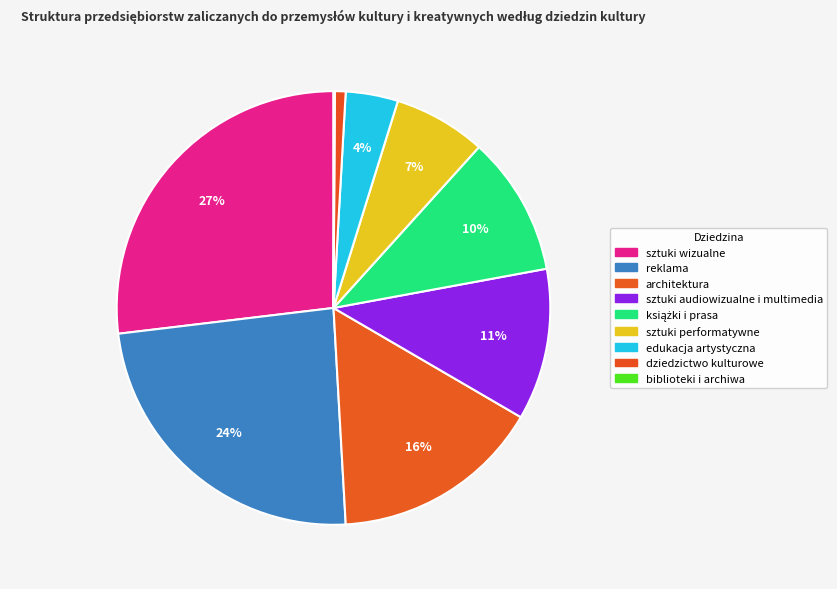

True or false: sztuki audiowizualne i multimedia accounts for 11% of the total.

True